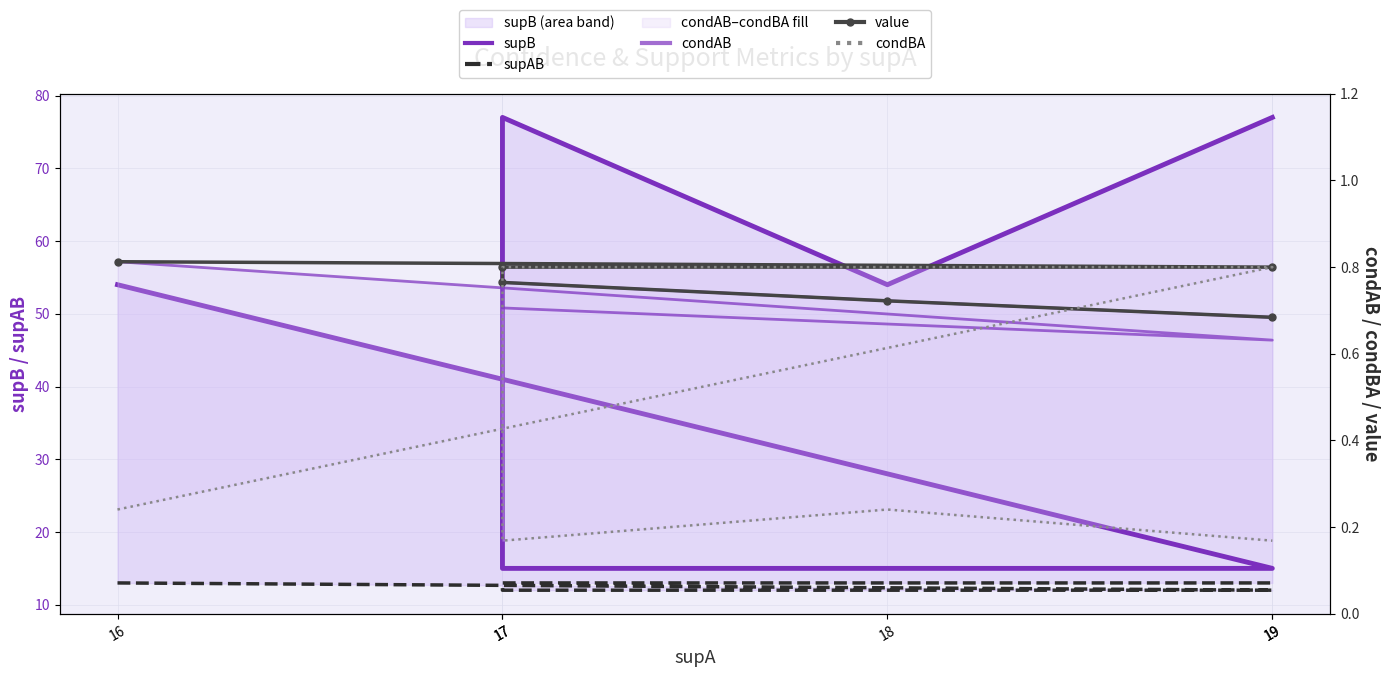

What is the label of the 6th point from the right?

16